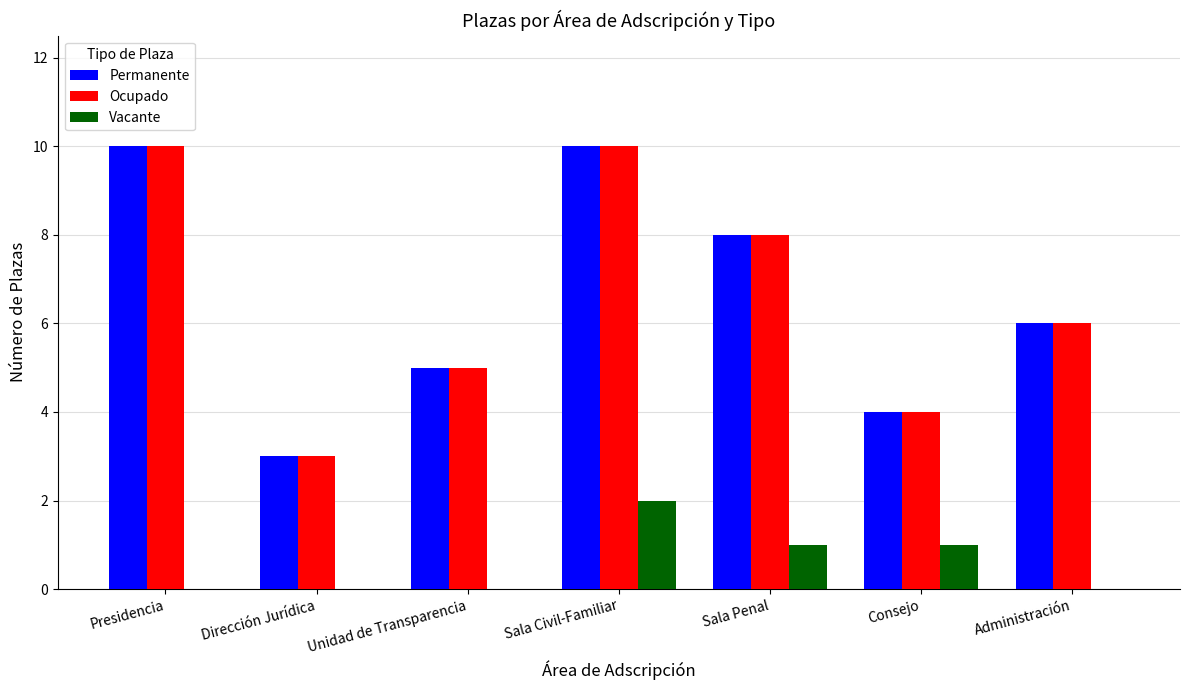

Is it true that Vacante equals 0 at Administración?

True